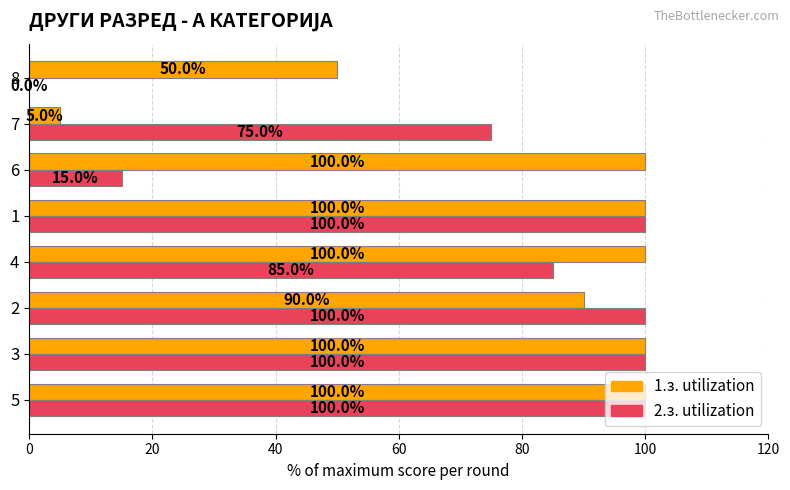

What is the total value across all series at 4?

185